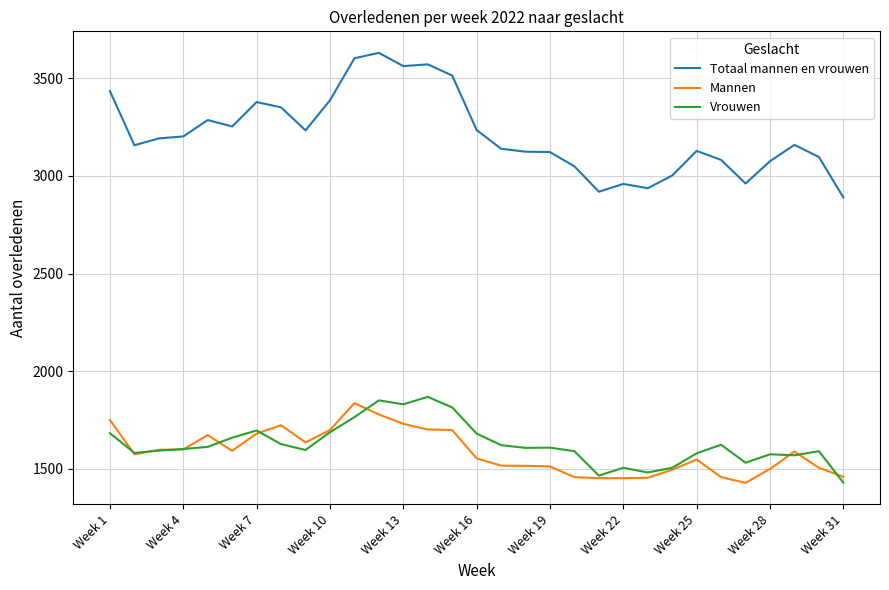

Does the chart have visible grid lines?

Yes